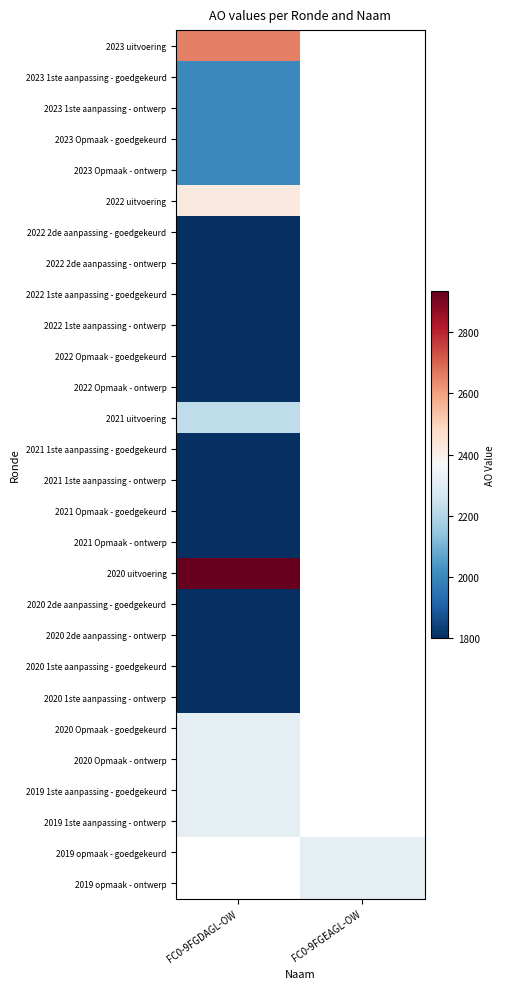

What is the minimum value shown in the chart?

1800.0